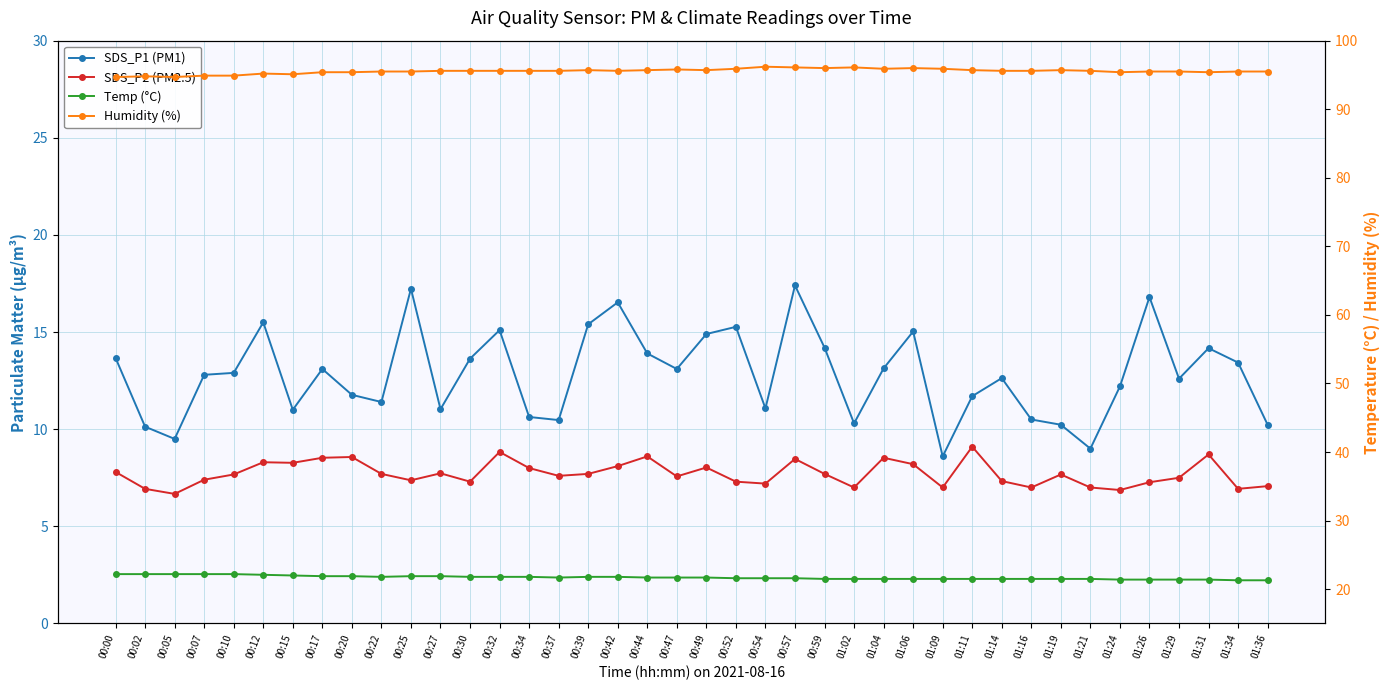

True or false: SDS_P1 (PM1) and Humidity (%) intersect in this chart.

False